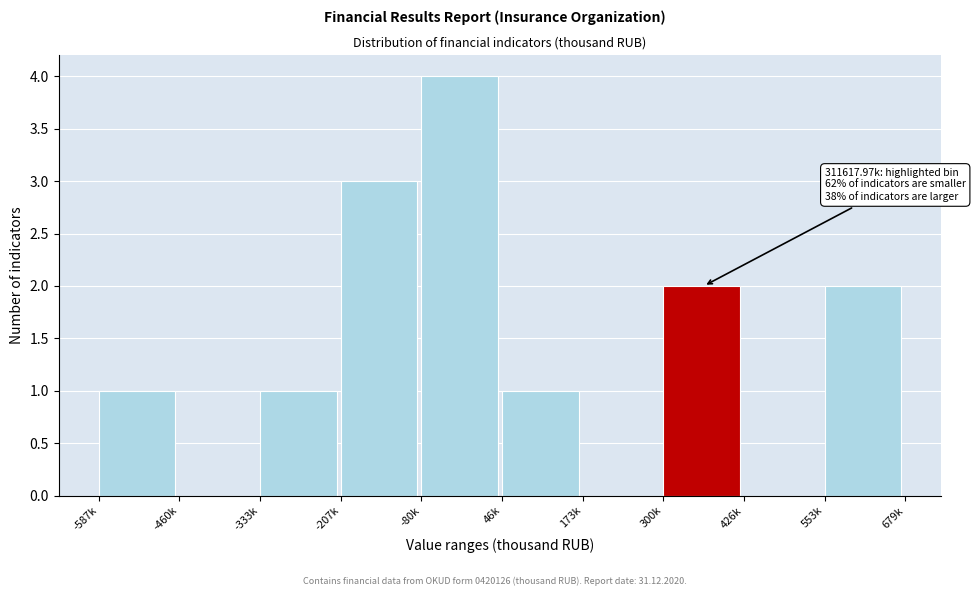

Reading right to left, extract all data points from this chart.

553k=2	426k=0	300k=2	173k=0	46k=1	-80k=4	-207k=3	-333k=1	-460k=0	-587k=1